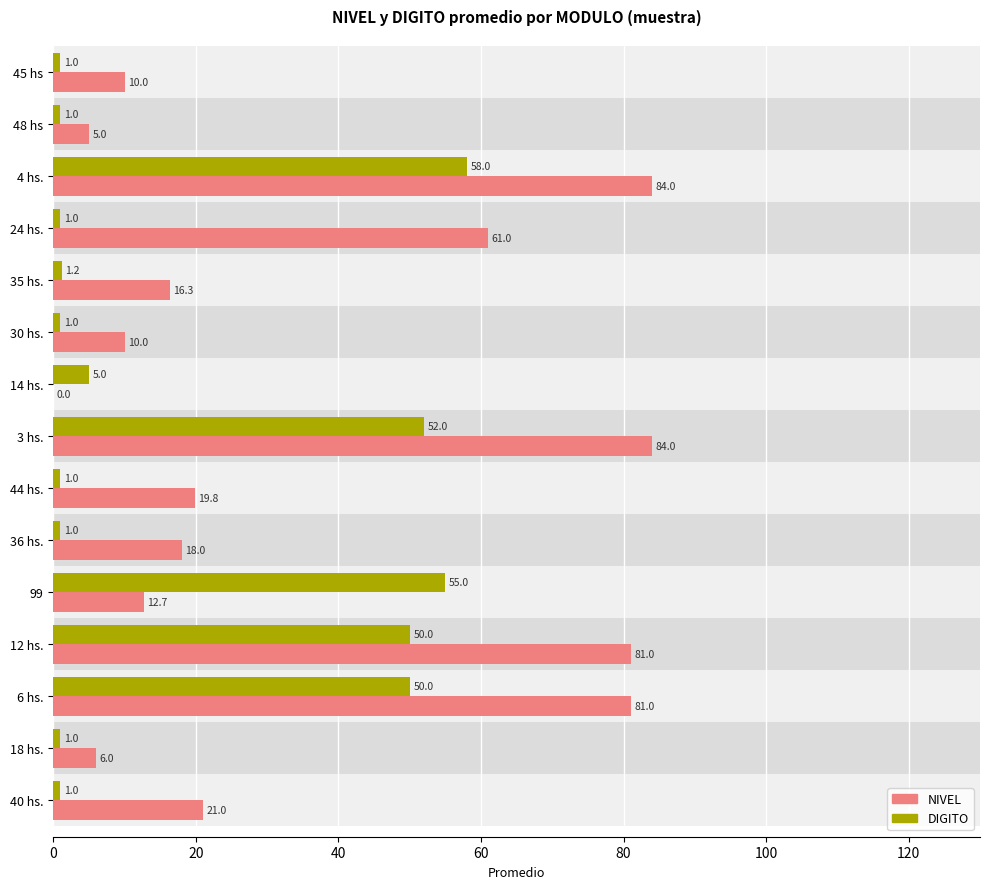

List the series in order of their peak value, highest first.

NIVEL, DIGITO